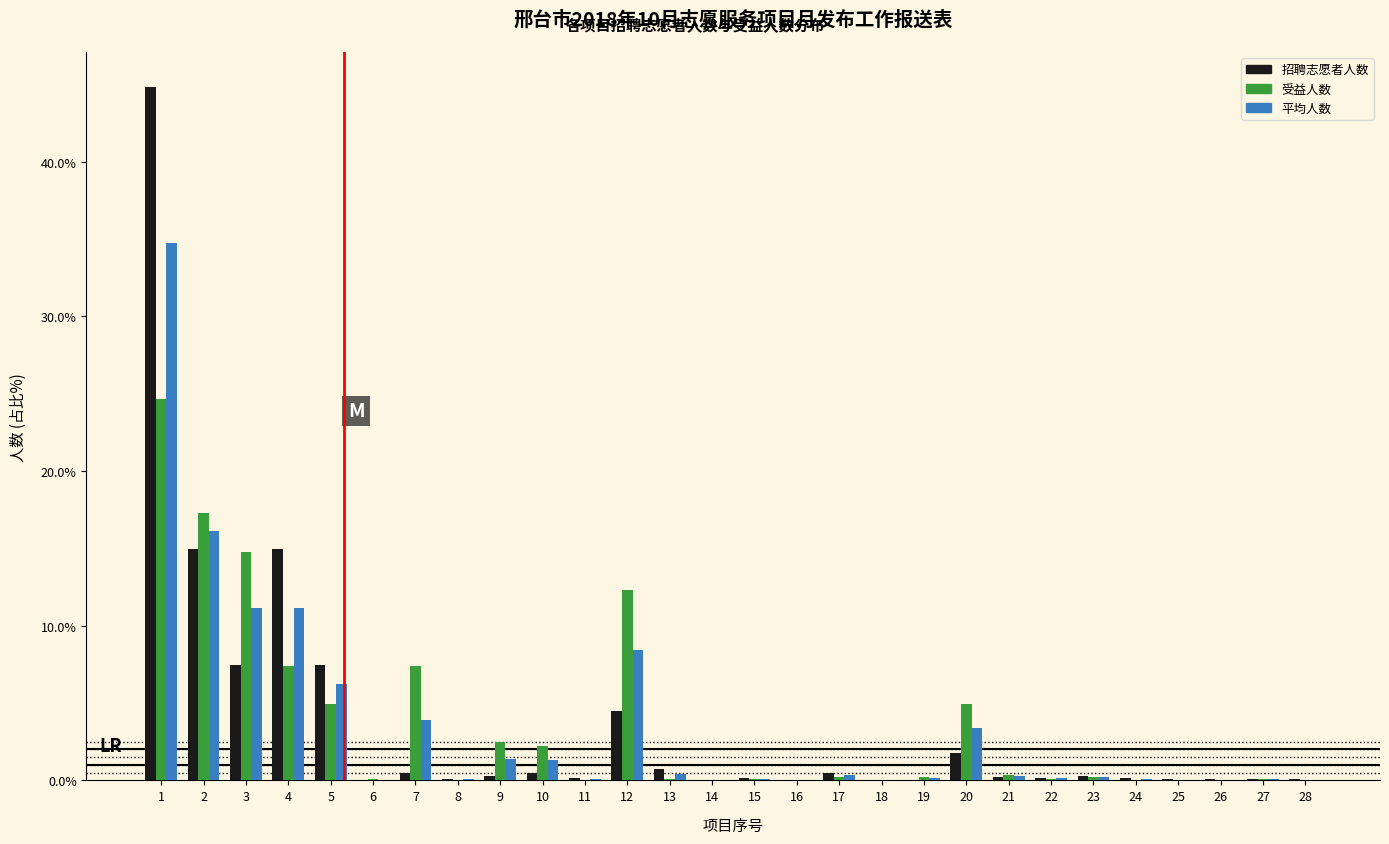

What is the maximum value shown in the chart?

44.8